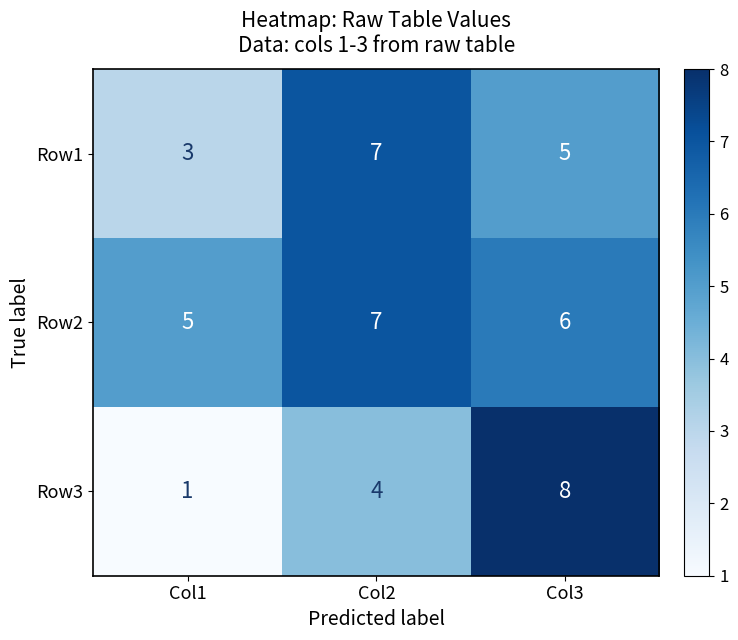

Which category has the lowest value in the Row2 series?

Col1